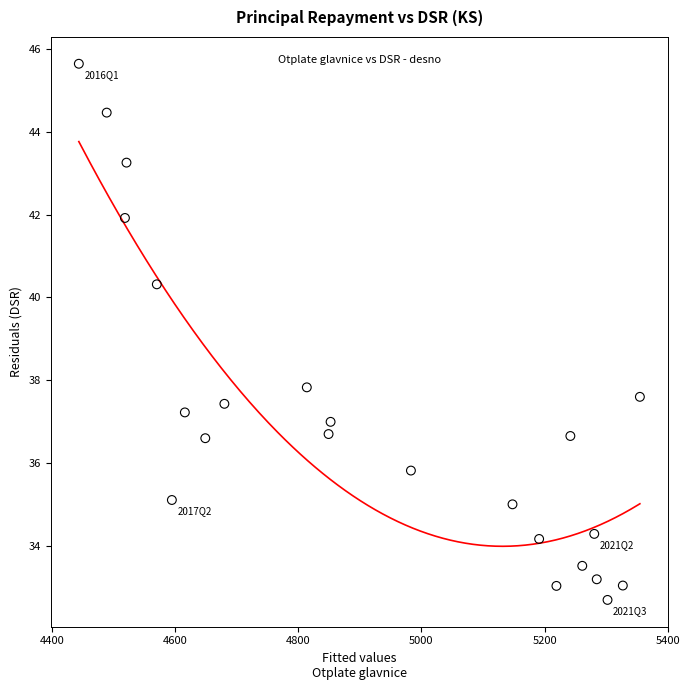

What Y value in the scatter plot is closest to 39?

37.8